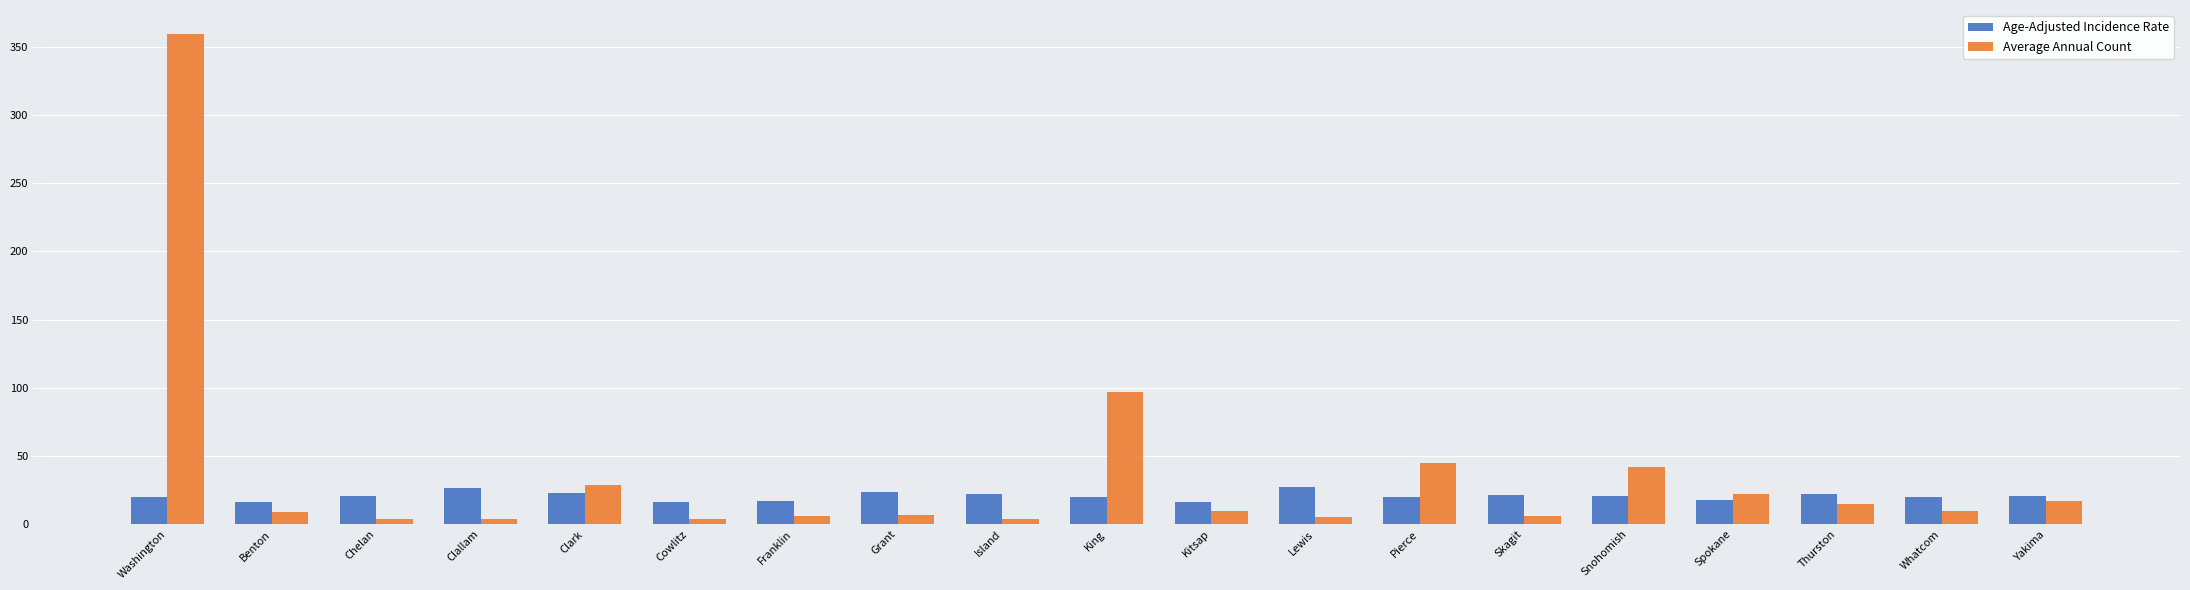

At which category is the sum across all series the highest?

Washington